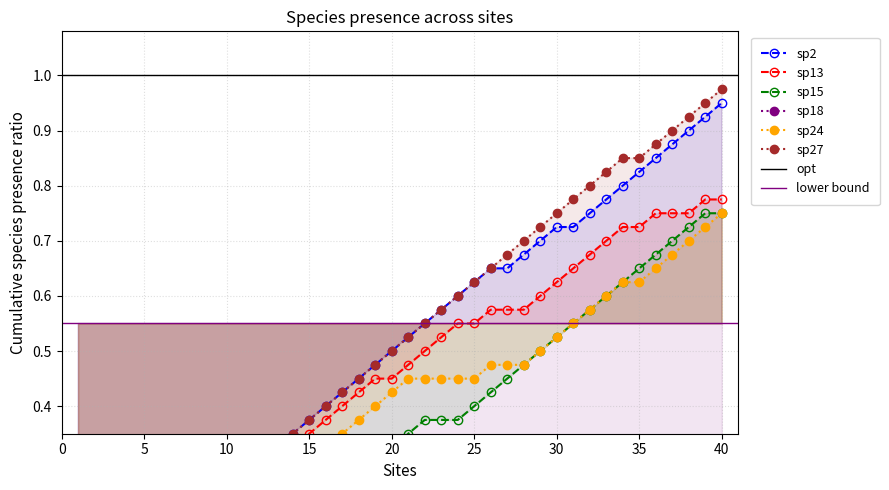

True or false: sp24 has a value of 0 at 4.

False